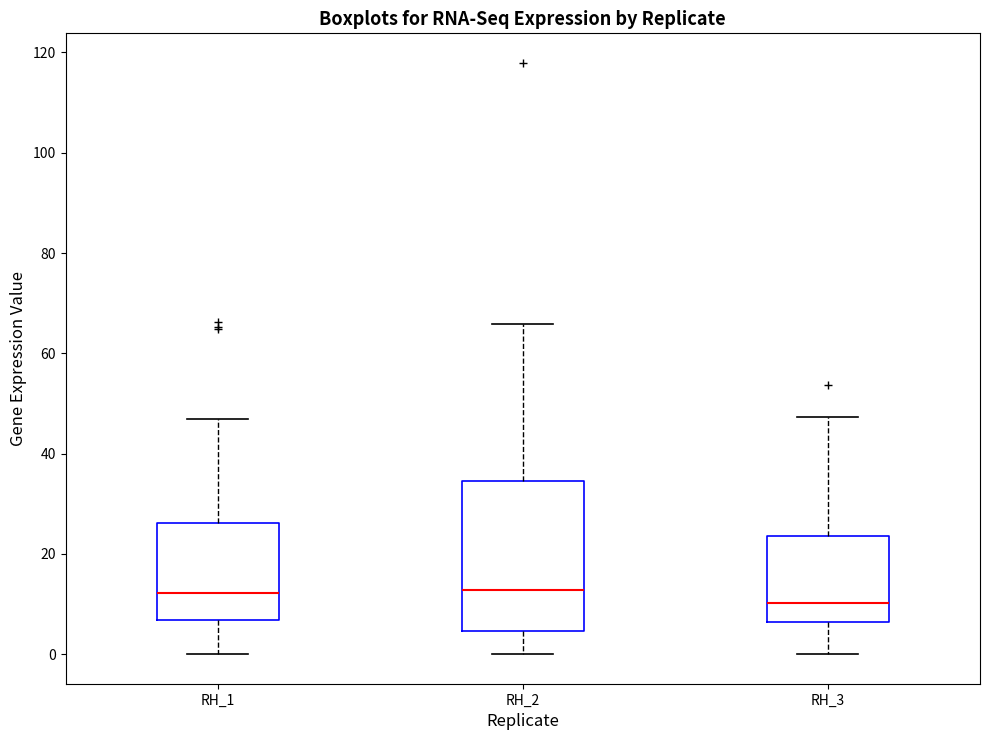

Comparing the boxes themselves (not the whiskers), which one is the tallest?

RH_2